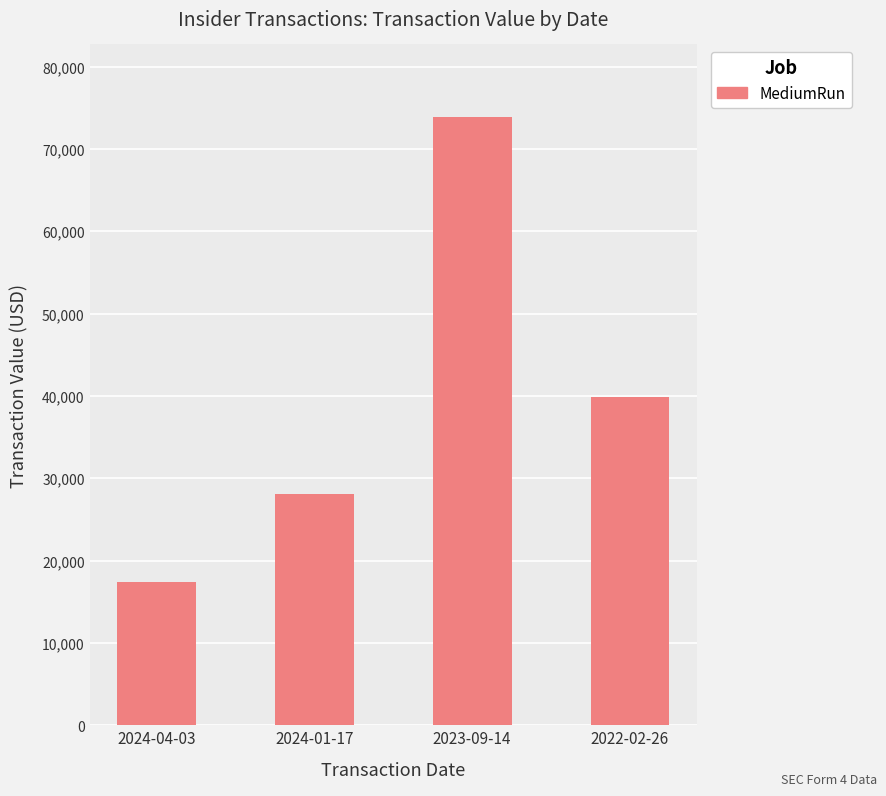

What is the label of the 2nd bar from the right?

2023-09-14